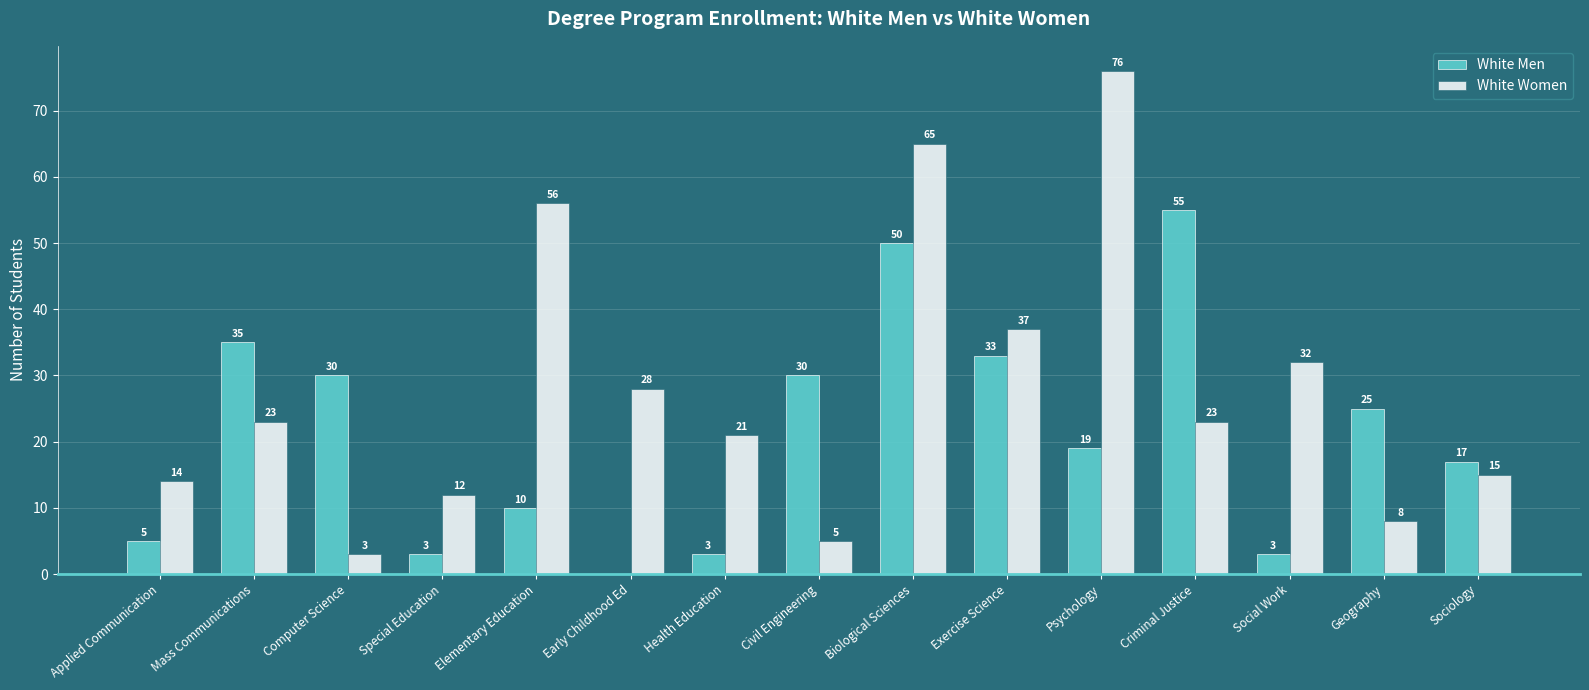

Which series has the largest total across all categories?

White Women